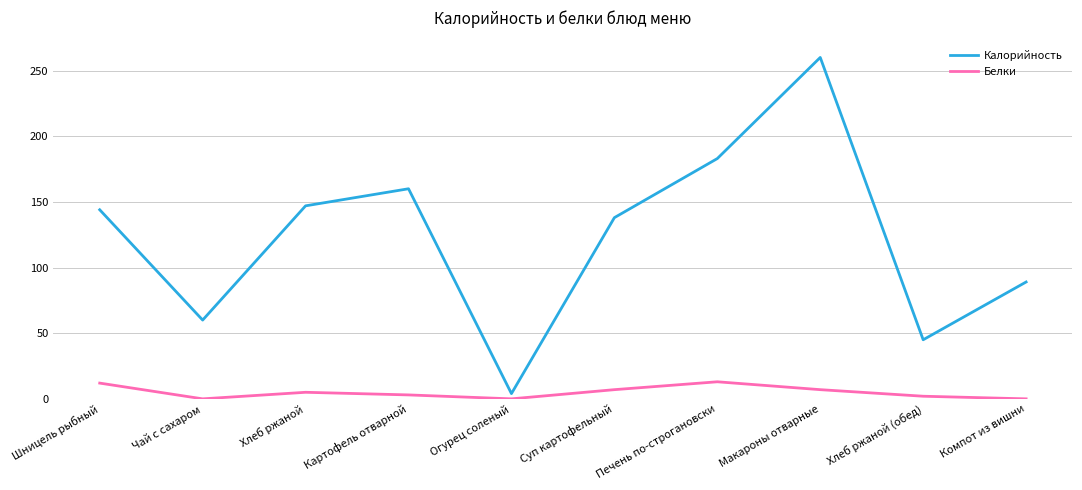

How many interior local valleys does the Калорийность series have?

3